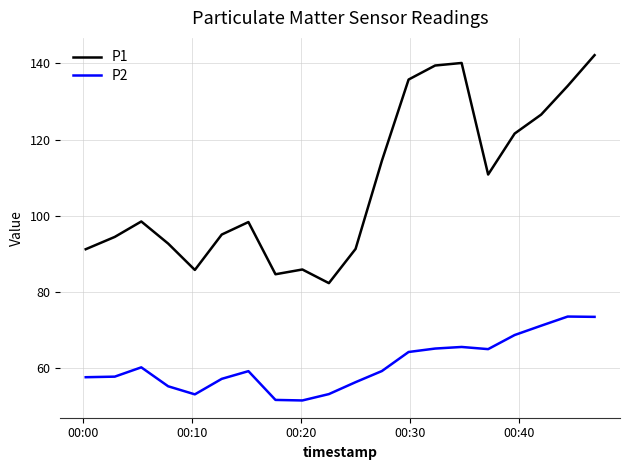

What is the smallest value displayed?

51.5